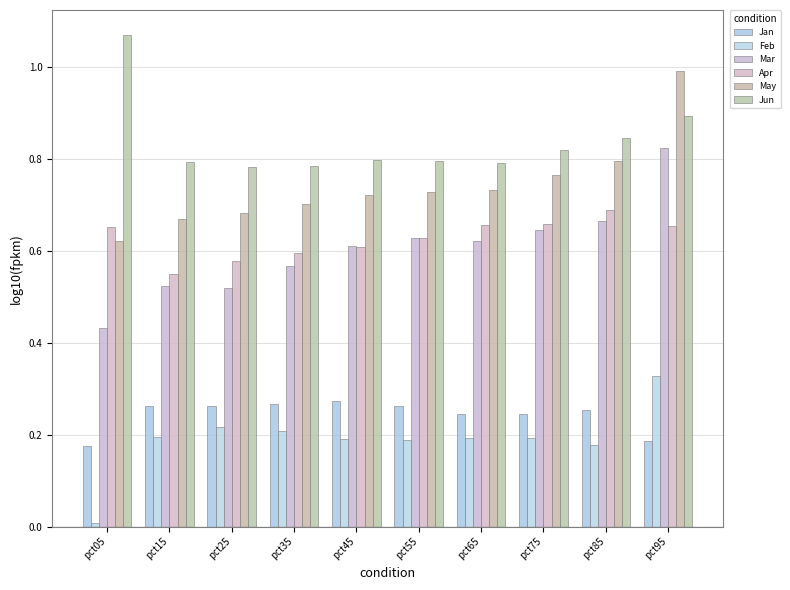

What are all the series names shown in the legend?

Jan, Feb, Mar, Apr, May, Jun